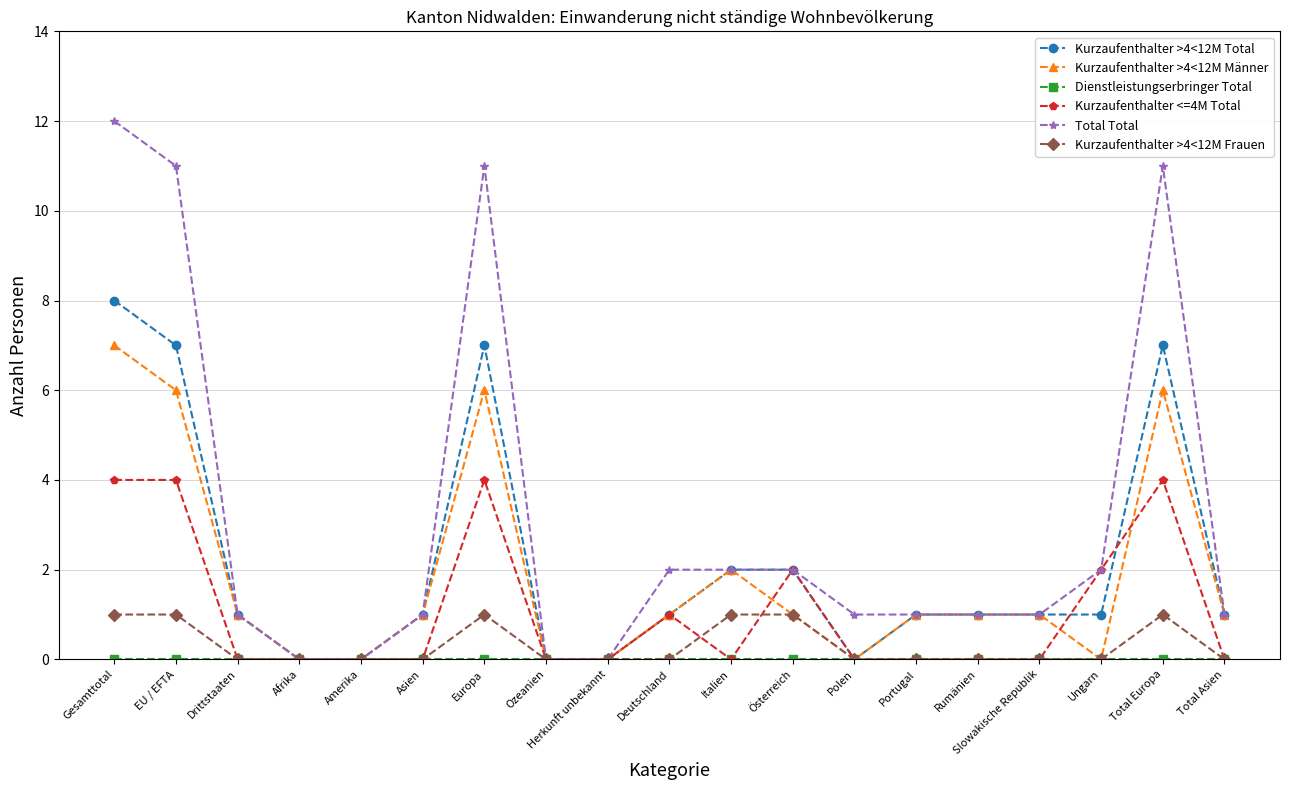

True or false: Kurzaufenthalter >4<12M Männer has more than 2 points higher than both neighbors.

True